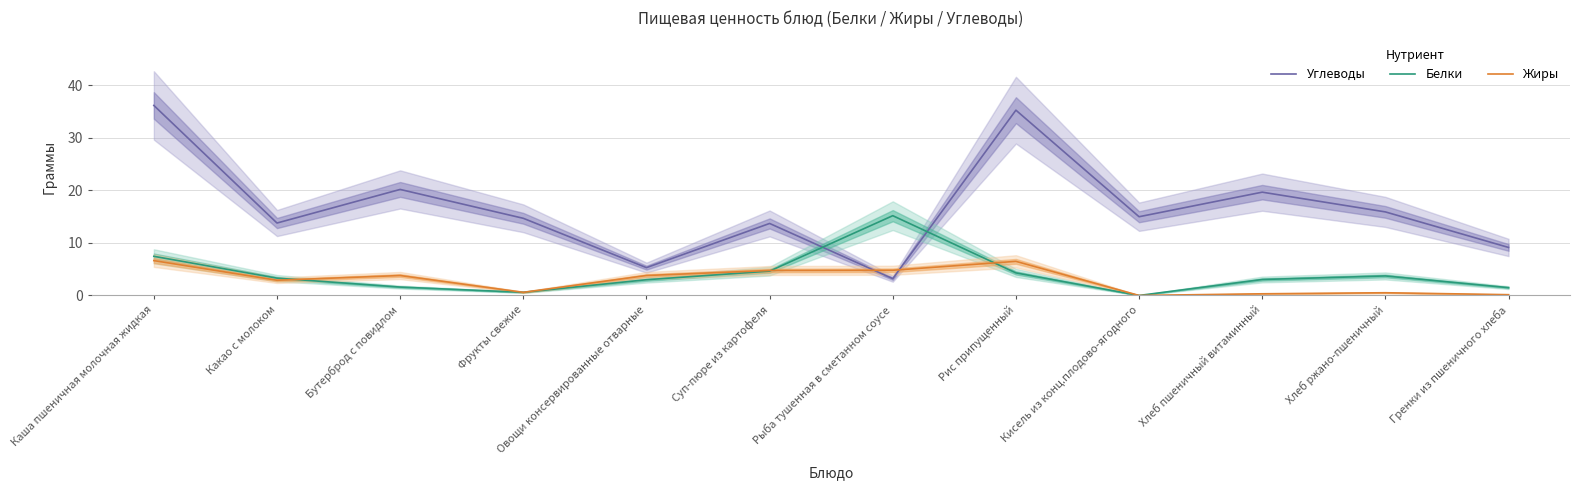

At how many categories does at least one series exceed 1?

12